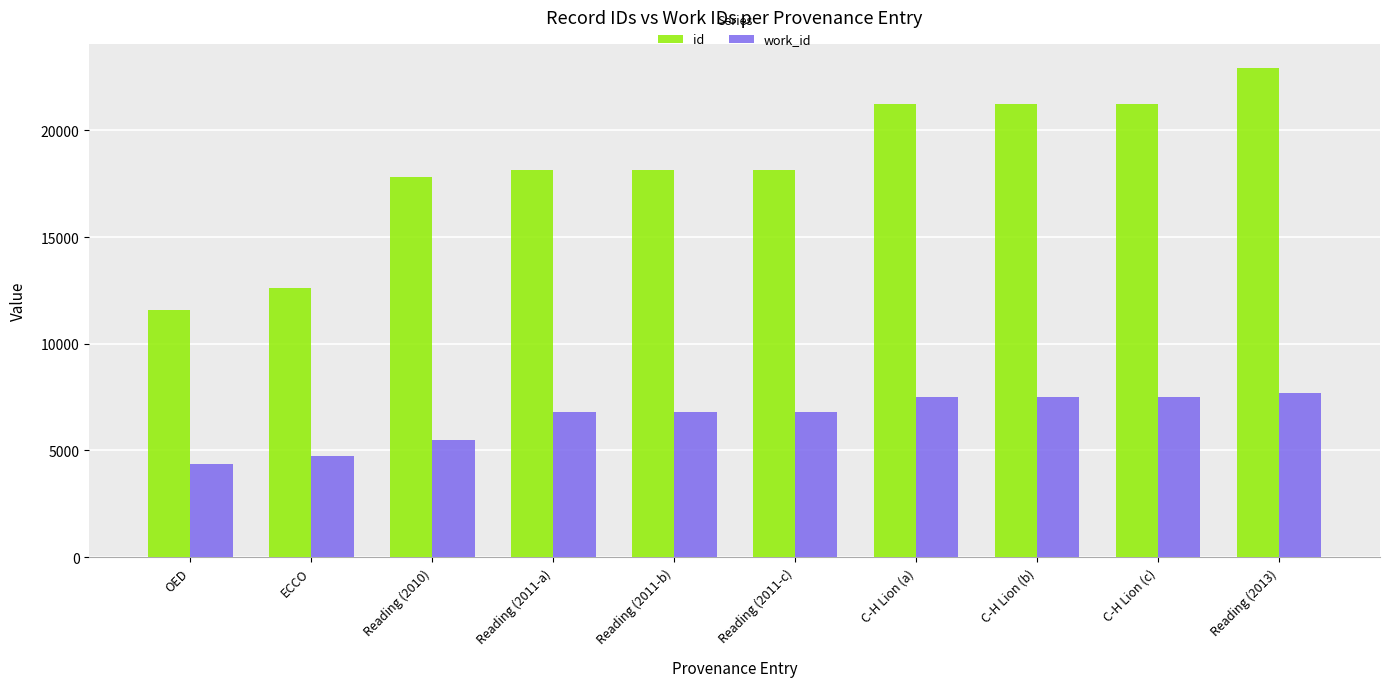

How many groups of bars are there?

10